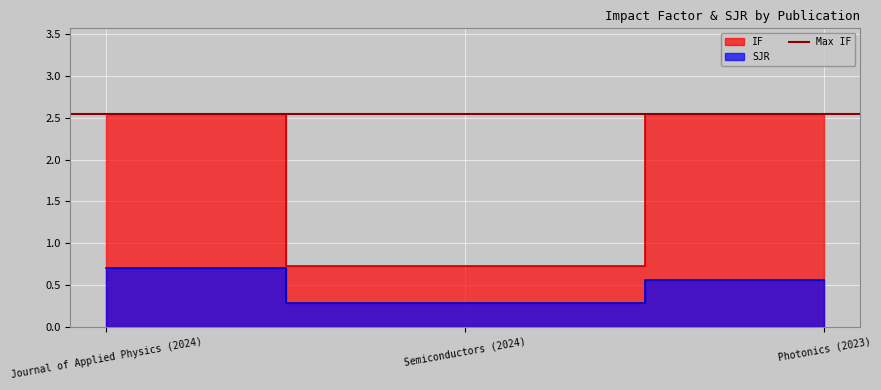

What position from the left is Semiconductors (2024)?

2